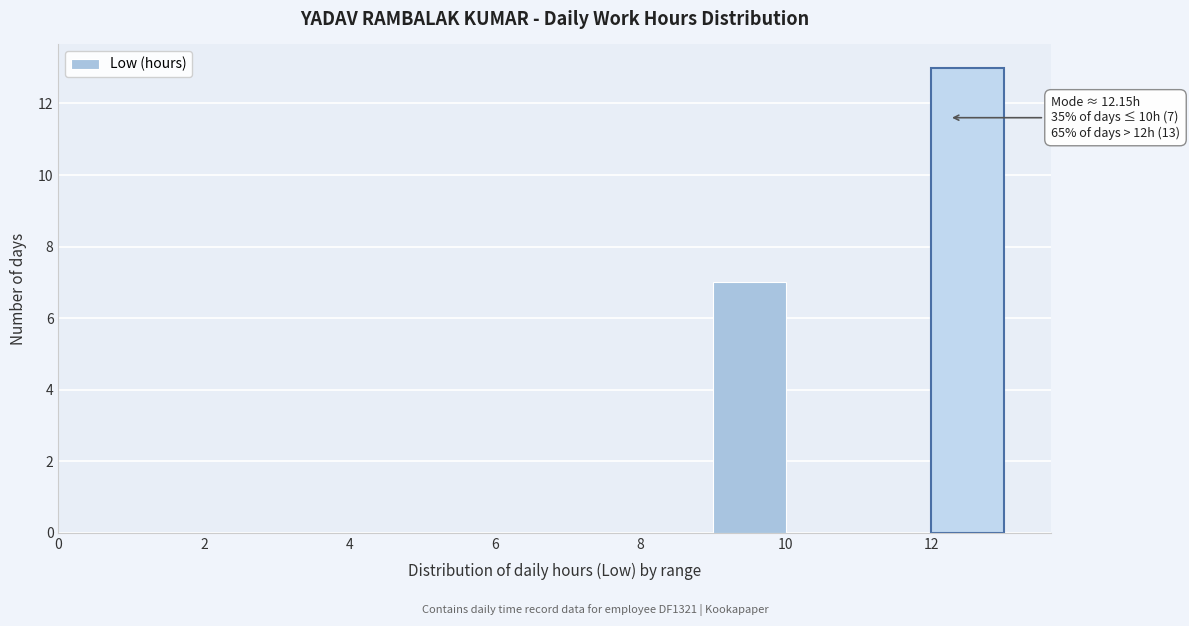

Which range on the x-axis has the tallest bar?

12 to 13